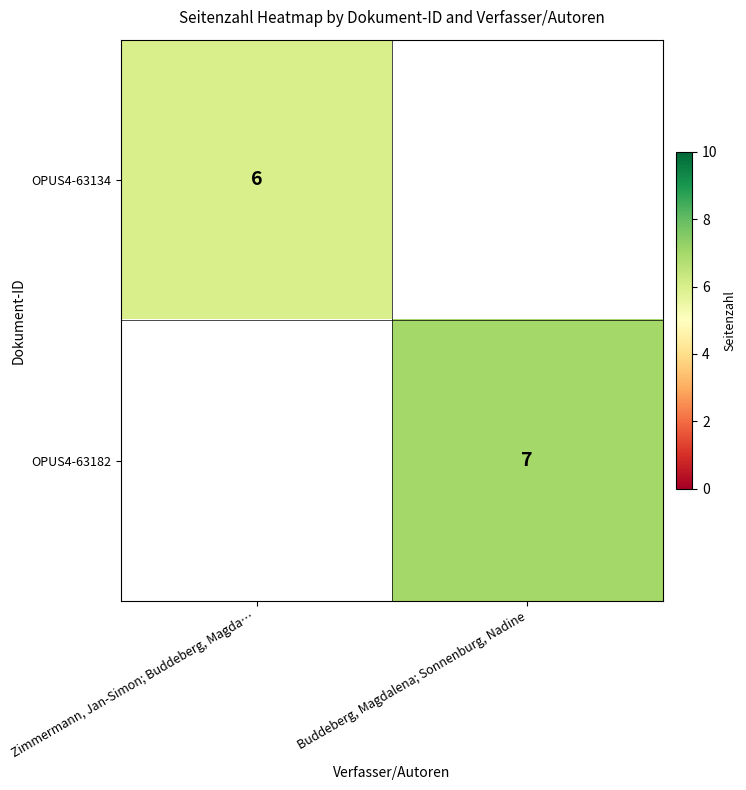

The OPUS4-63134 series shows 6 at Zimmermann, Jan-Simon; Buddeberg, Magda…. True or false?

True